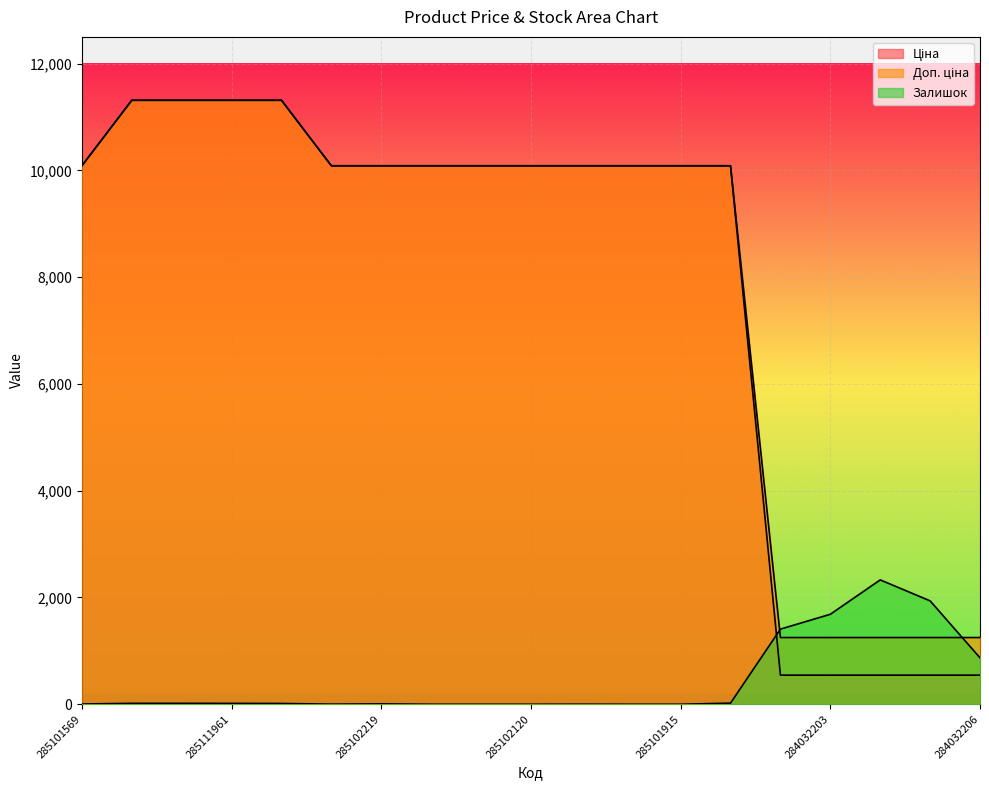

Which category has the lowest value across all series?

285102218